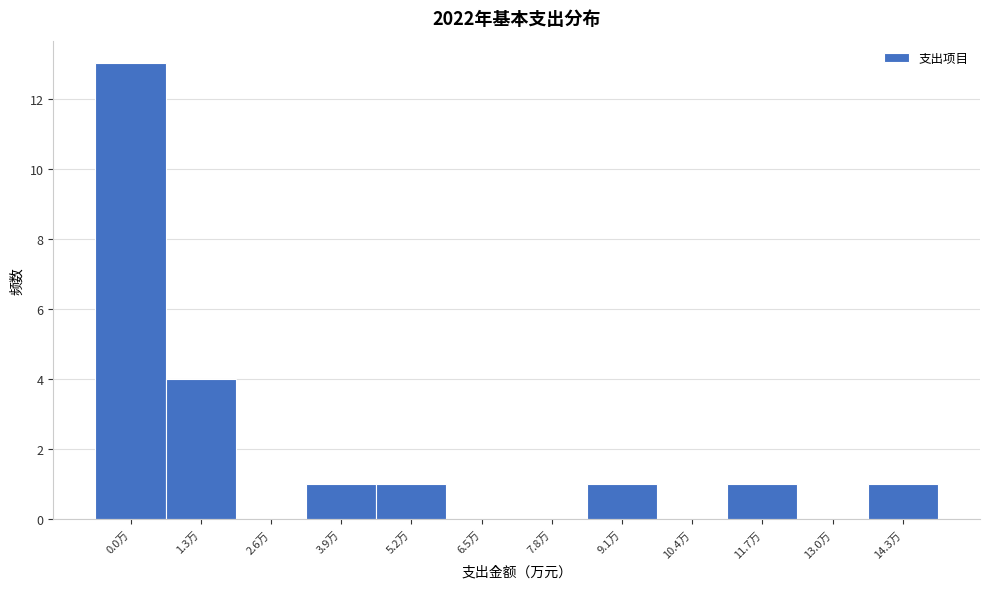

Reading left to right, transcribe all the data shown in this chart.

0.0万=13	1.3万=4	2.6万=0	3.9万=1	5.2万=1	6.5万=0	7.8万=0	9.1万=1	10.4万=0	11.7万=1	13.0万=0	14.3万=1